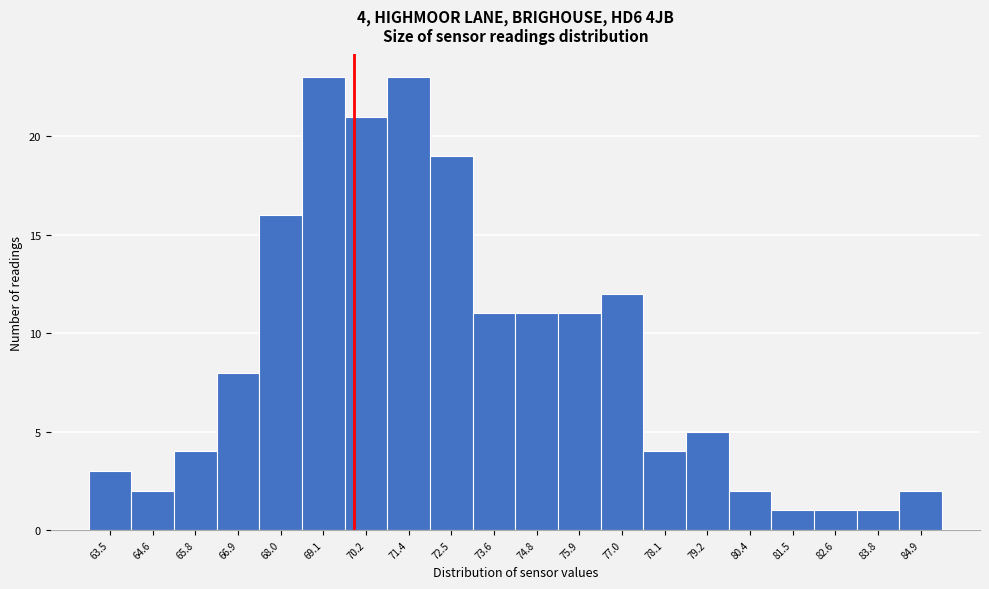

Reading left to right, what are all the values shown in this chart?

3	2	4	8	16	23	21	23	19	11	11	11	12	4	5	2	1	1	1	2